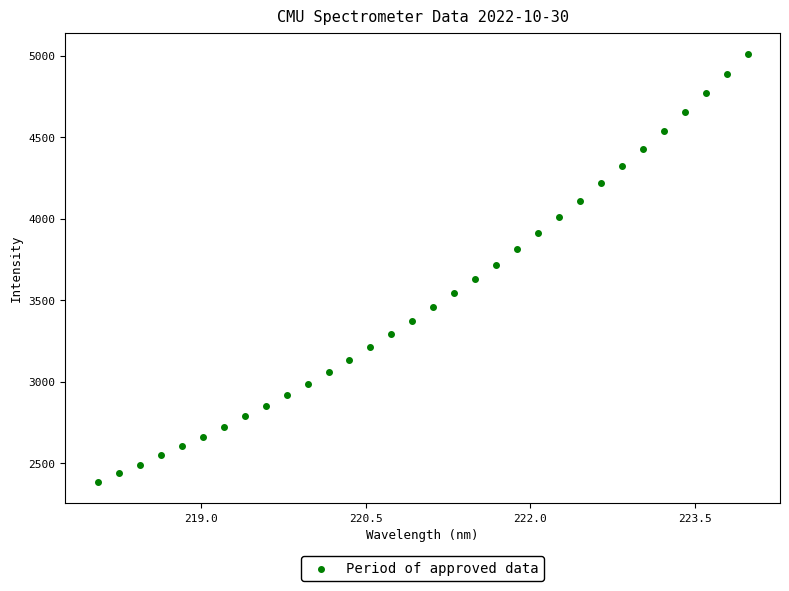

What is the range of X values (max minus min)?

5.9